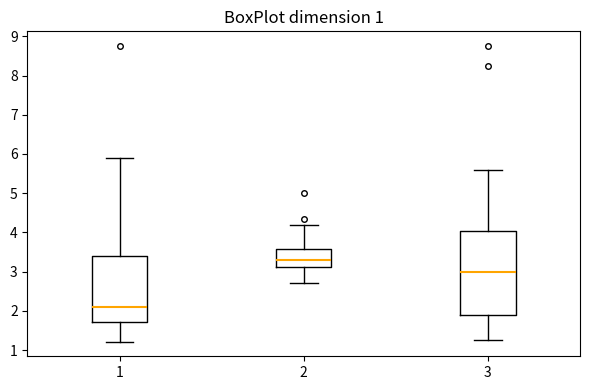

Reading left to right, transcribe this box plot: for each box, give where its median line is, the range the box spans, and where its two whiskers end, as read against the y-axis. The values are not printed on the chart, so give them approximately, as read against the axis.

1: median 2.1, box 1.7 to 3.4, whiskers 1.2 to 5.9
2: median 3.3, box 3.1 to 3.6, whiskers 2.7 to 4.2
3: median 3.0, box 1.9 to 4.0, whiskers 1.3 to 5.6